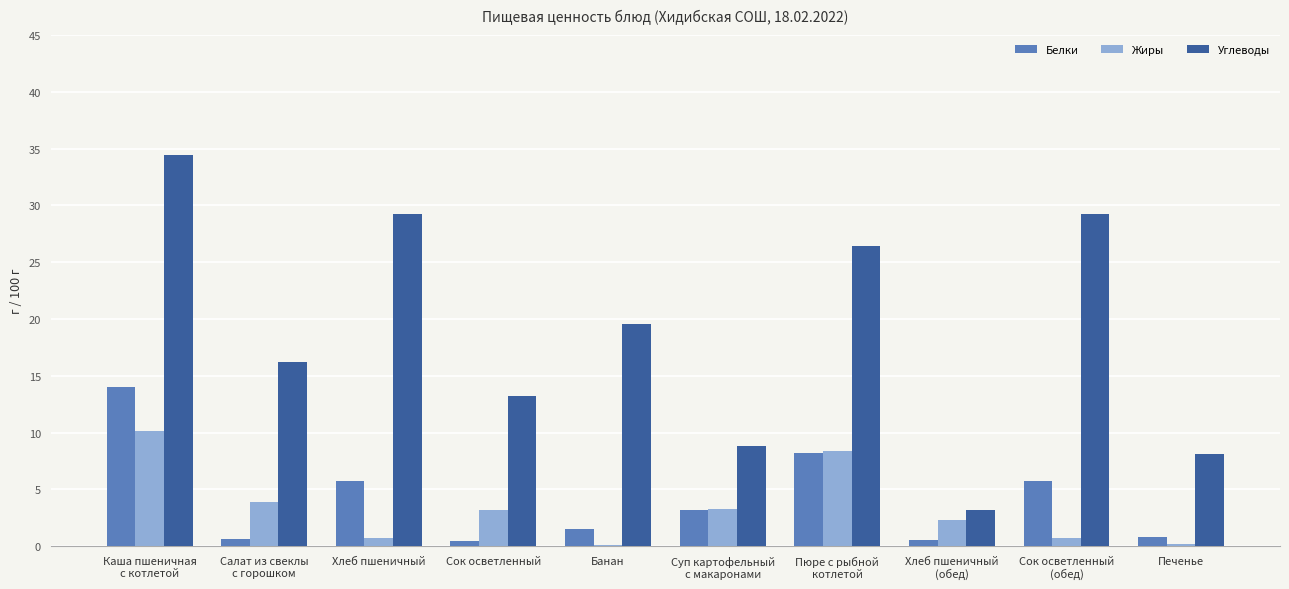

The value of Углеводы at Банан is 19.6. True or false?

True